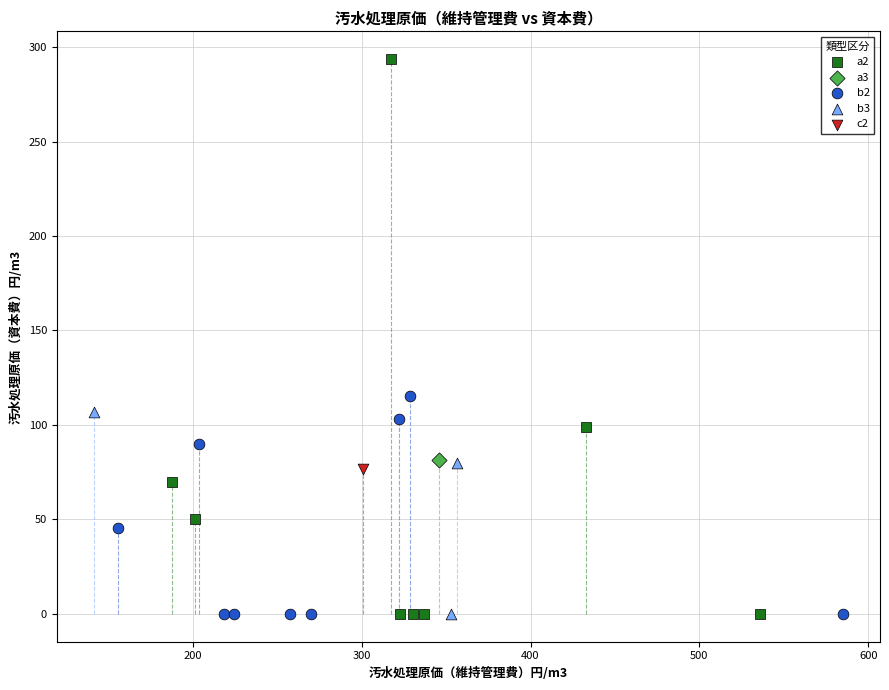

What are all the series names shown in the legend?

a2, a3, b2, b3, c2